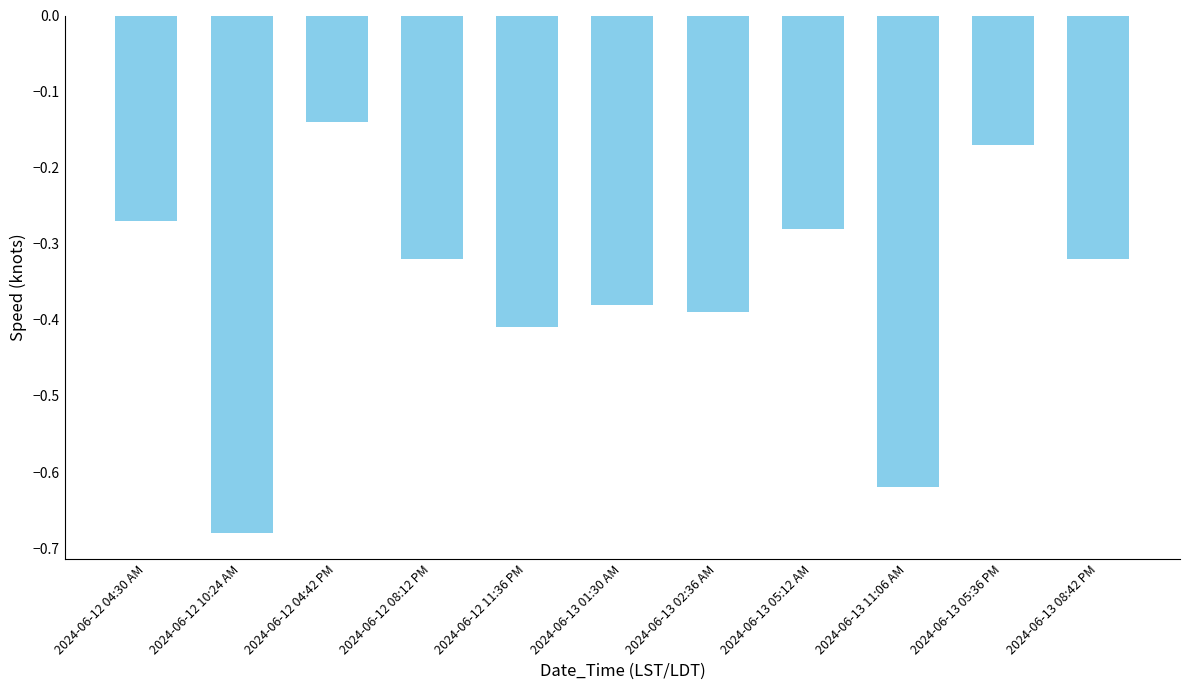

At which category does the chart reach its minimum across all series?

2024-06-12 10:24 AM